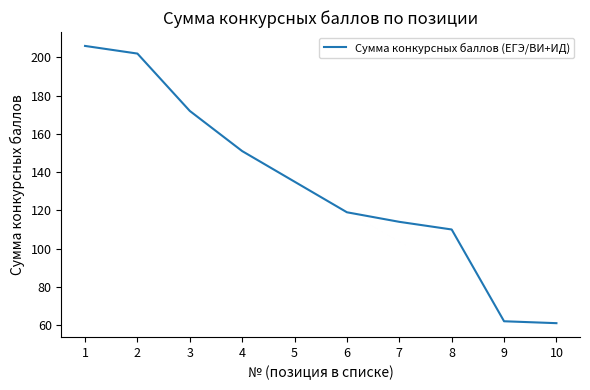

What is the minimum value shown in the chart?

61